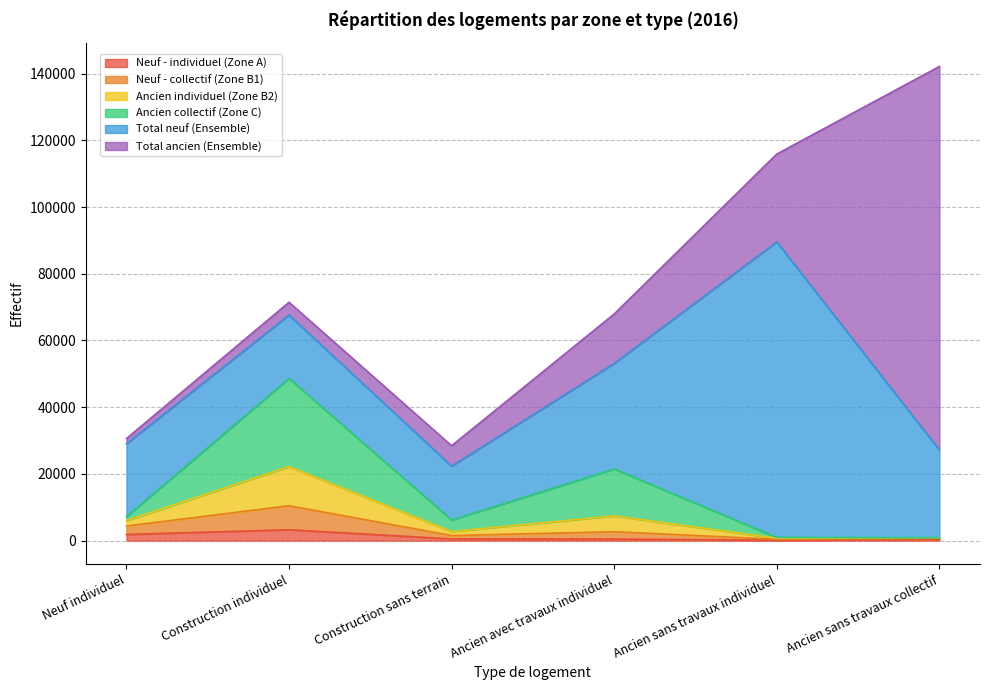

What is the difference between the Neuf - individuel (Zone A) values at Ancien avec travaux individuel and Neuf individuel?

1384